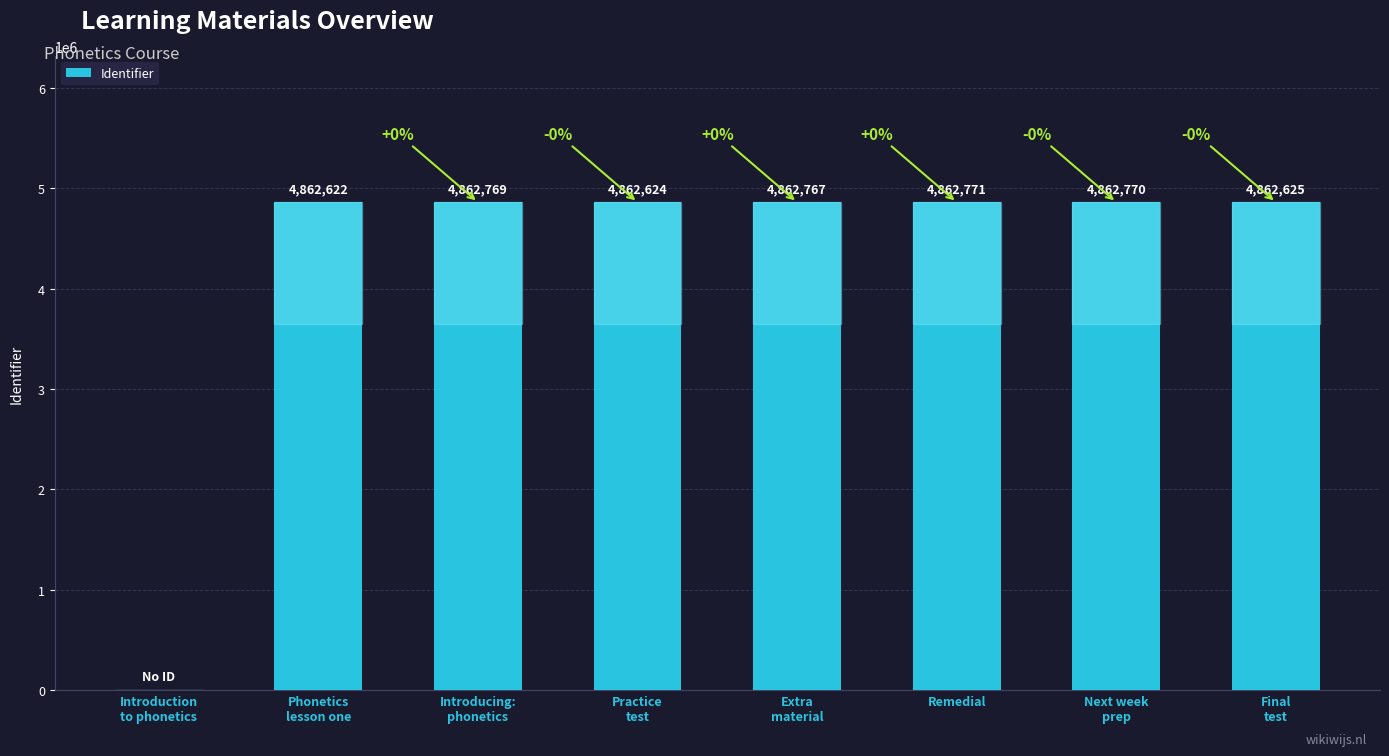

At which label does the data first exceed 4862767?

Introducing:
phonetics